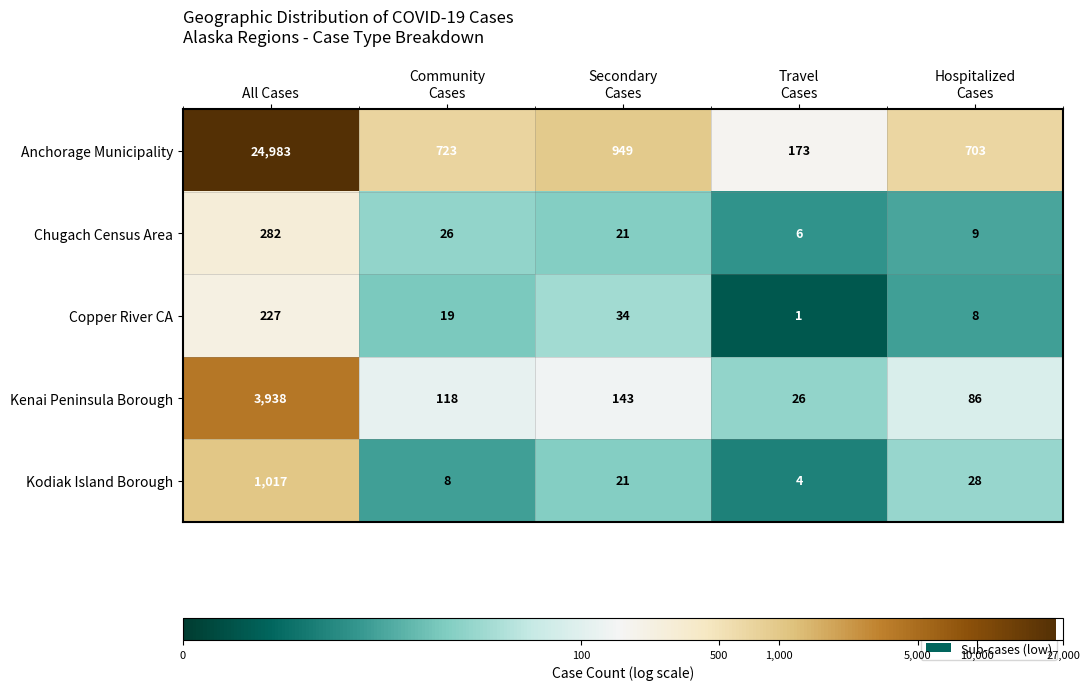

At which label does Kenai Peninsula Borough first exceed 118?

All Cases